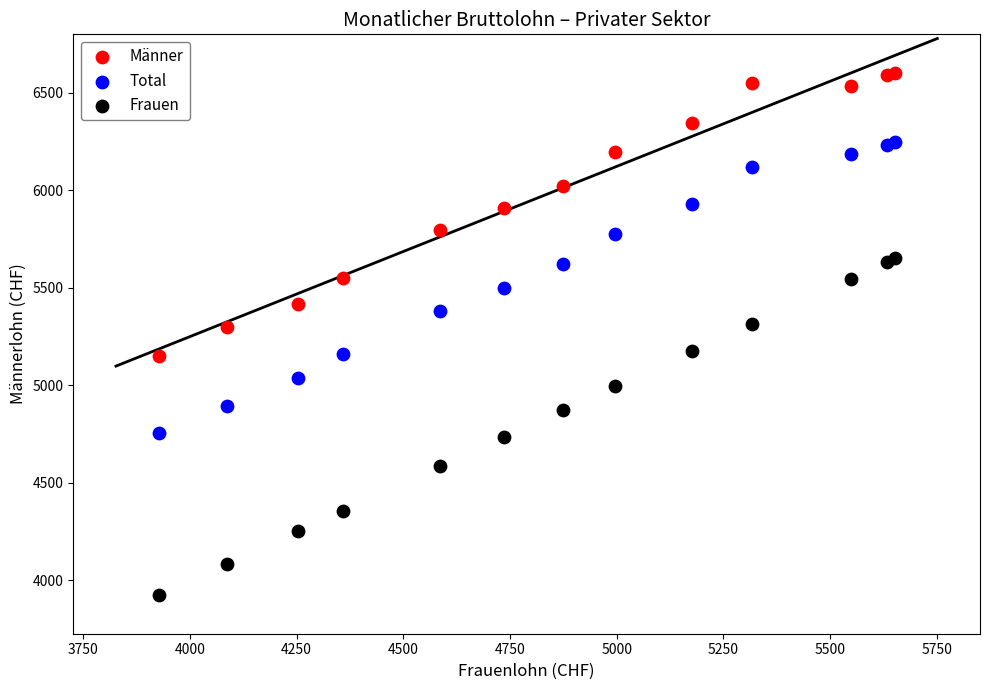

Which series reaches the maximum Y coordinate?

Männer